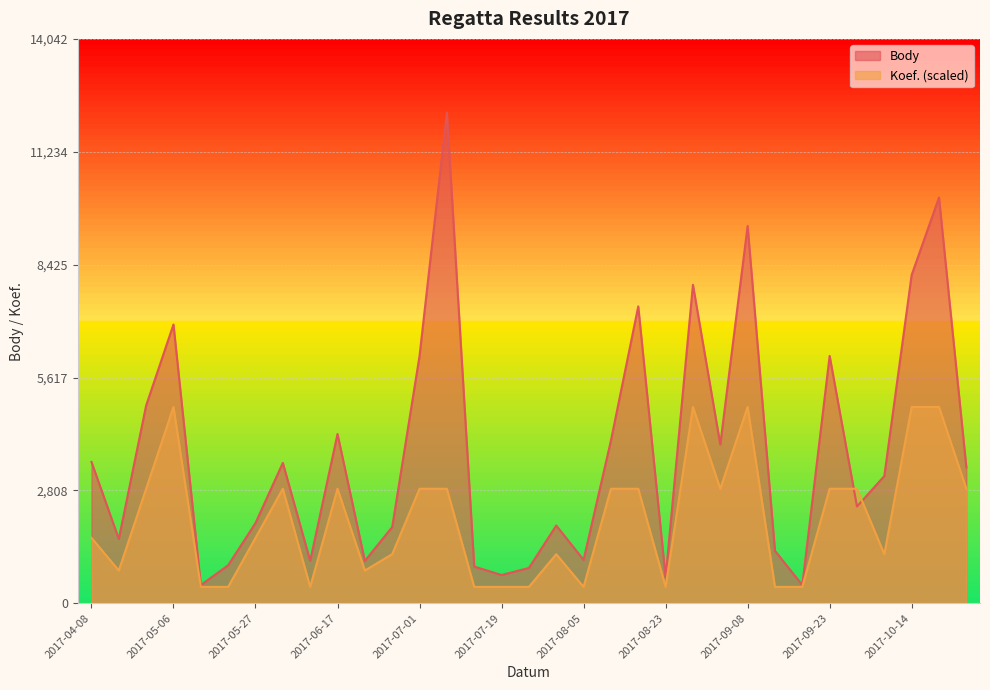

What is the label of the 30th point from the left?

2017-10-07